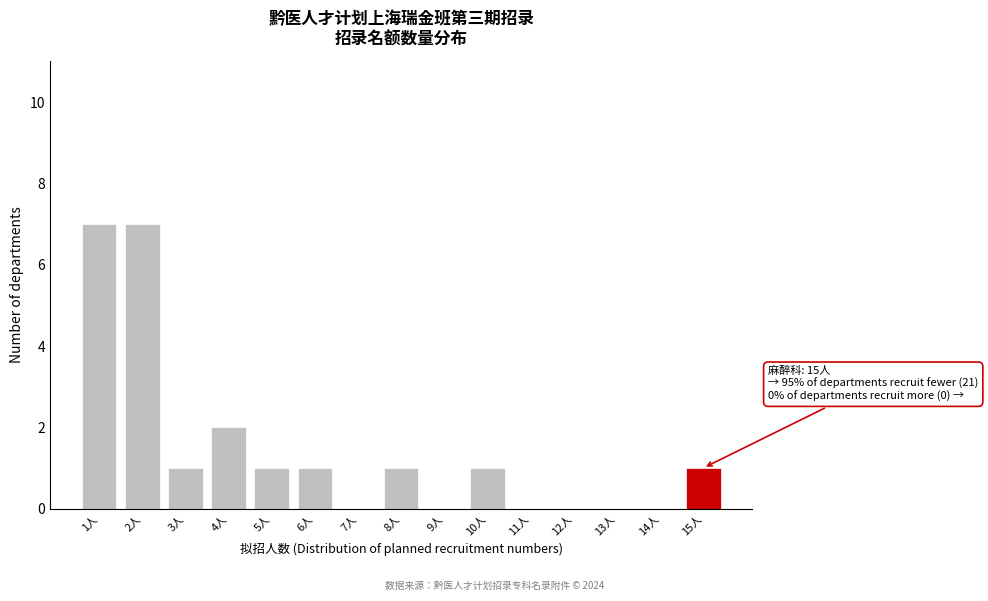

Between 15人 and 14人, which is larger?

15人